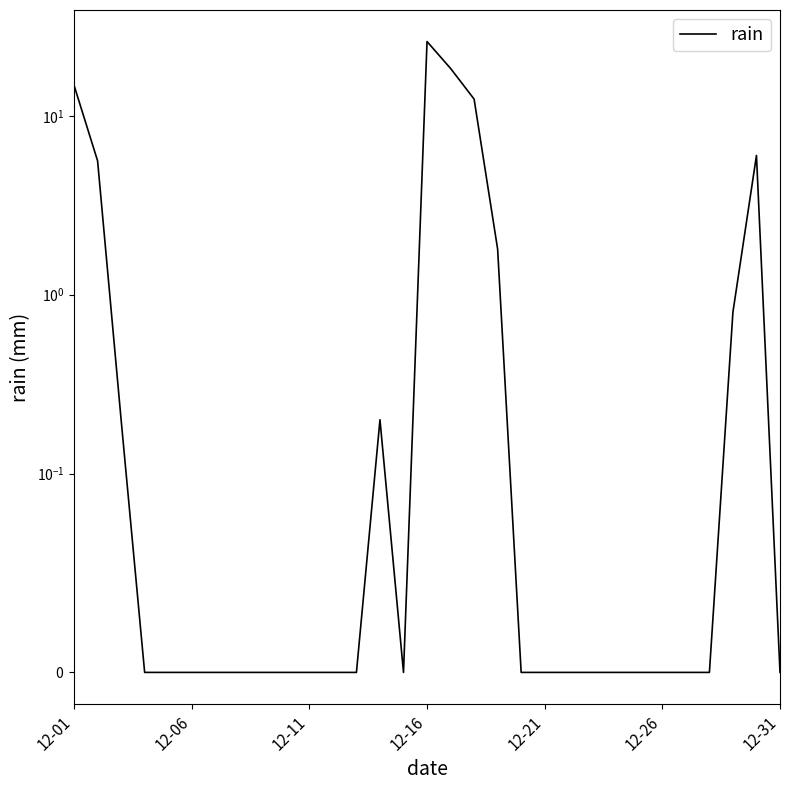

True or false: the data has more than 2 interior local peaks.

True